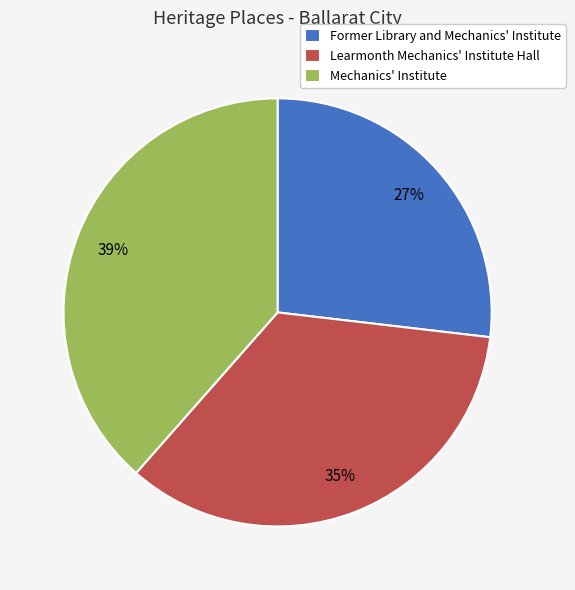

Between Former Library and Mechanics' Institute and Learmonth Mechanics' Institute Hall, which is larger?

Learmonth Mechanics' Institute Hall